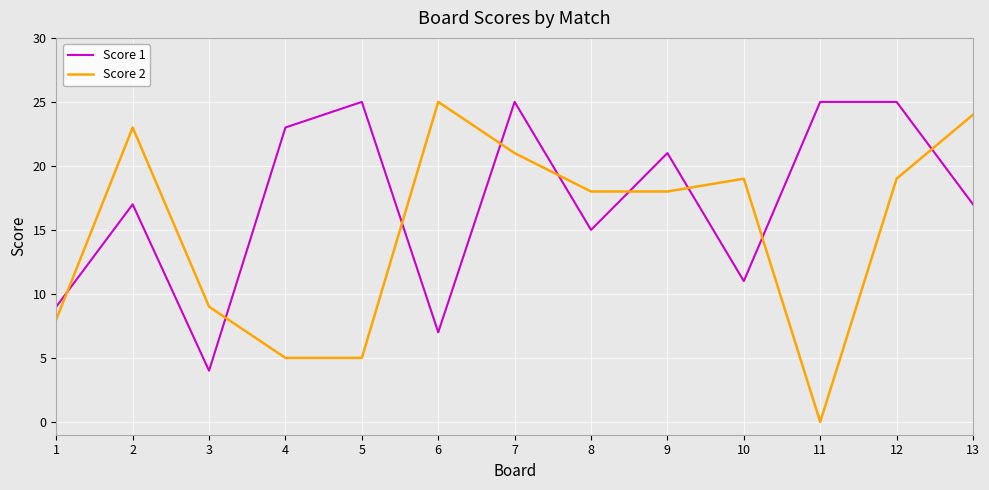

Rank the series by their average value, from lowest to highest.

Score 2, Score 1